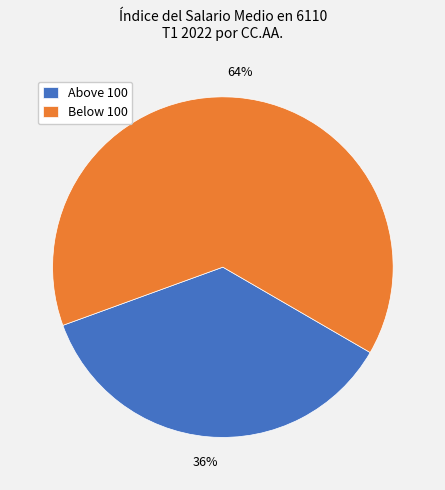

To the nearest percent, what is the average slice percentage?

50%